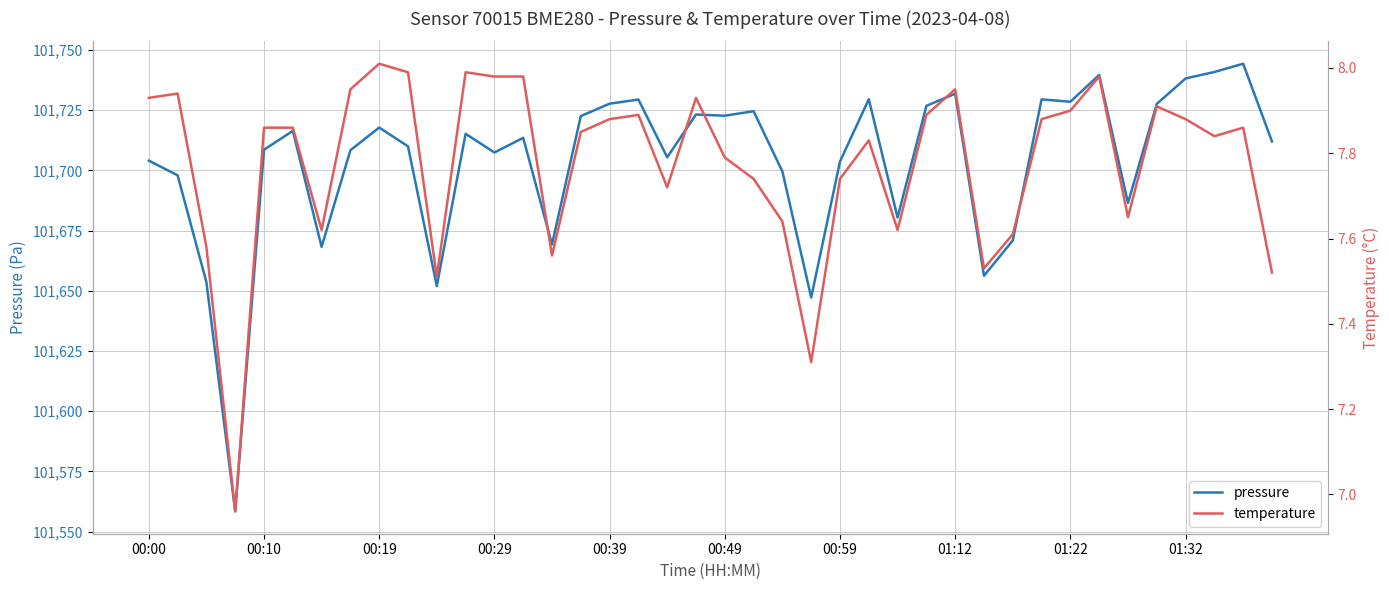

What is the sum of the pressure values at 00:59 and 01:22?

203432.2